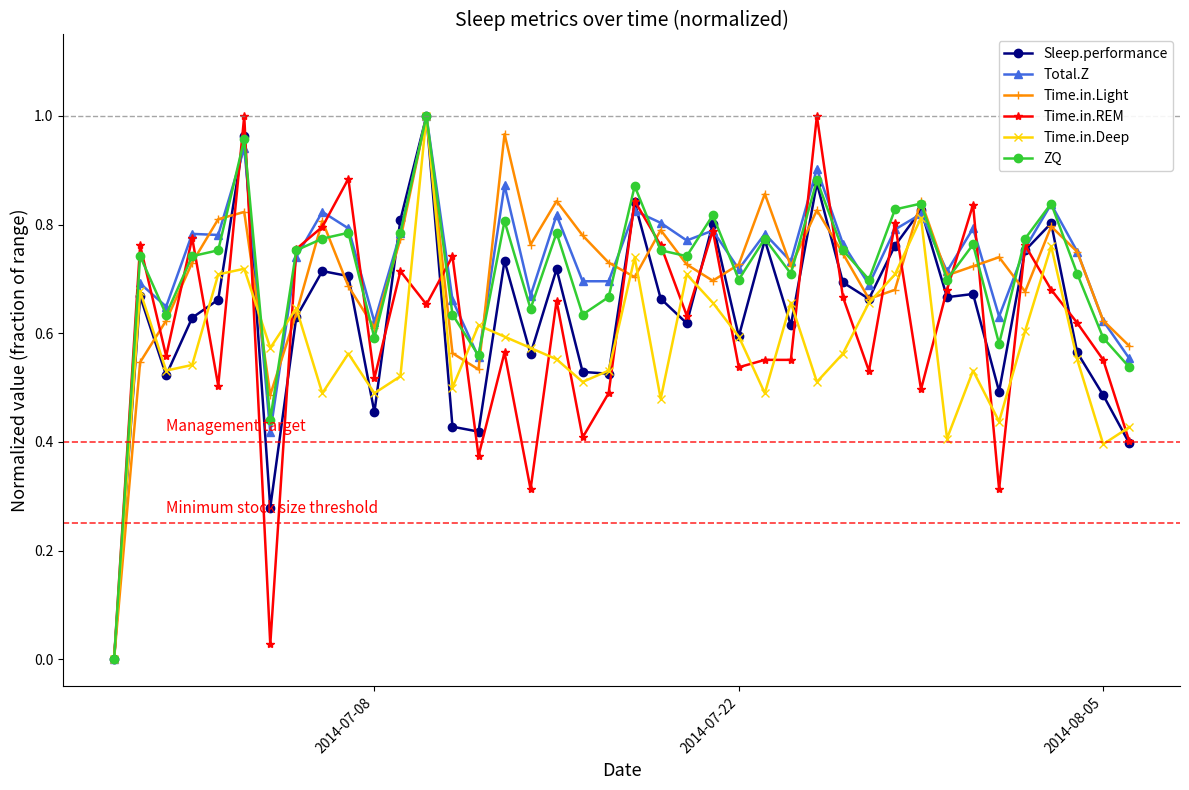

True or false: Time.in.Light has more than 1 points higher than both neighbors.

True